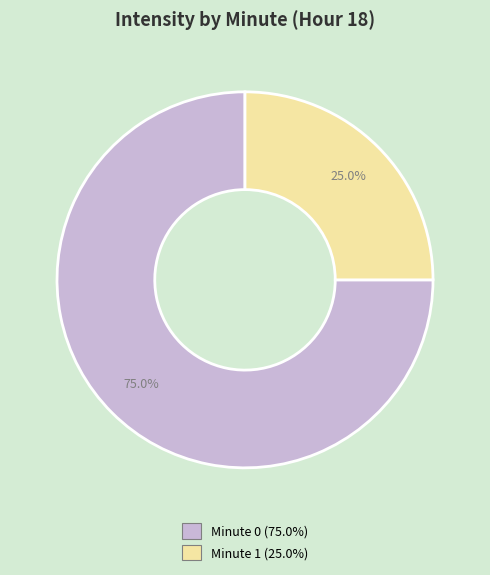

Which slice is the smallest?

Minute 1